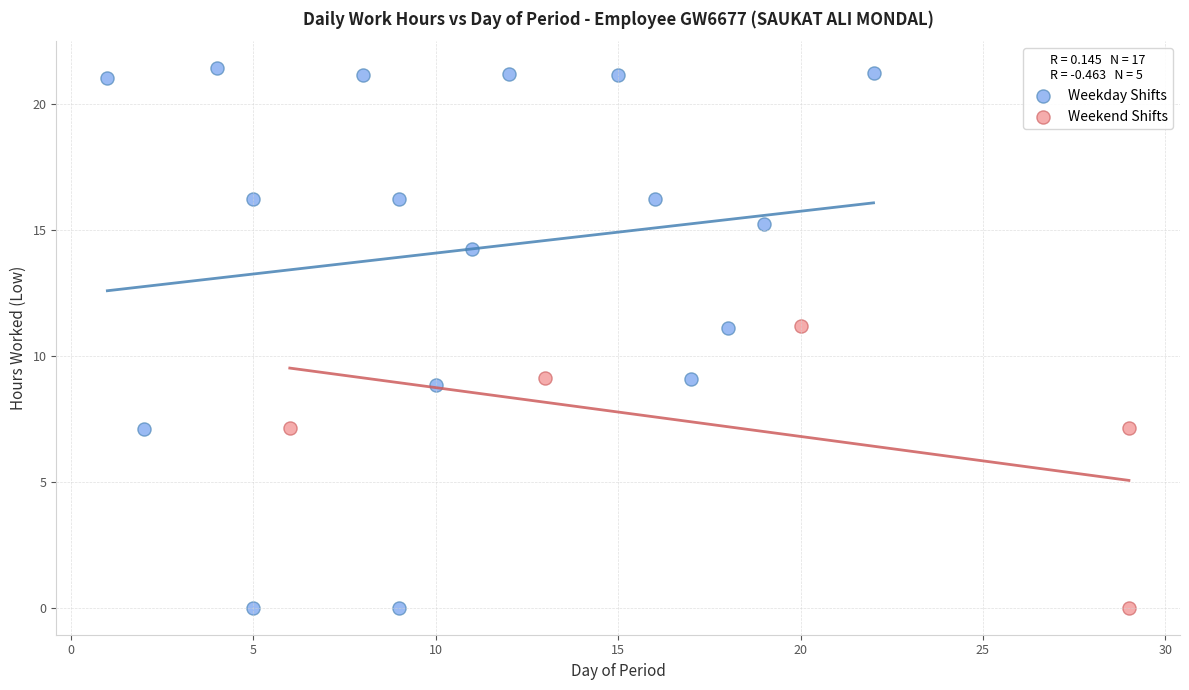

Which series has the widest spread of Y values?

Weekday Shifts